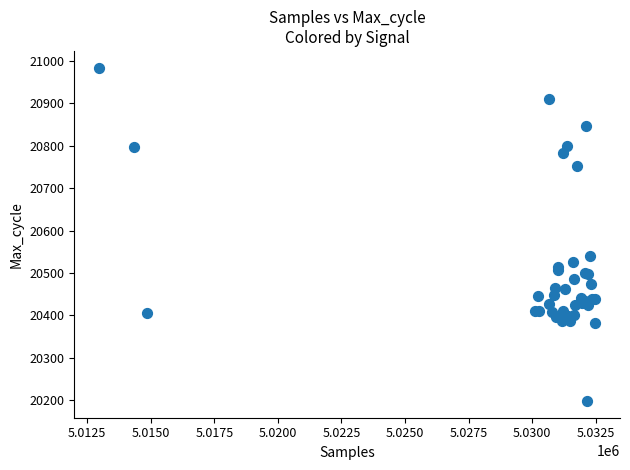

What Y value in the scatter plot is closest to 20591?

20541